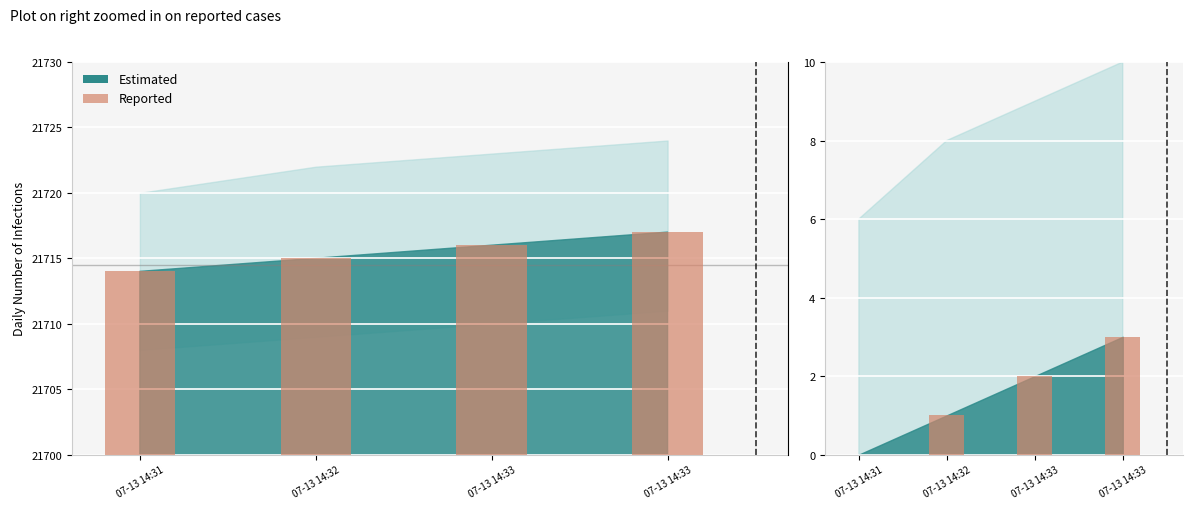

What is the sum of all values?

6